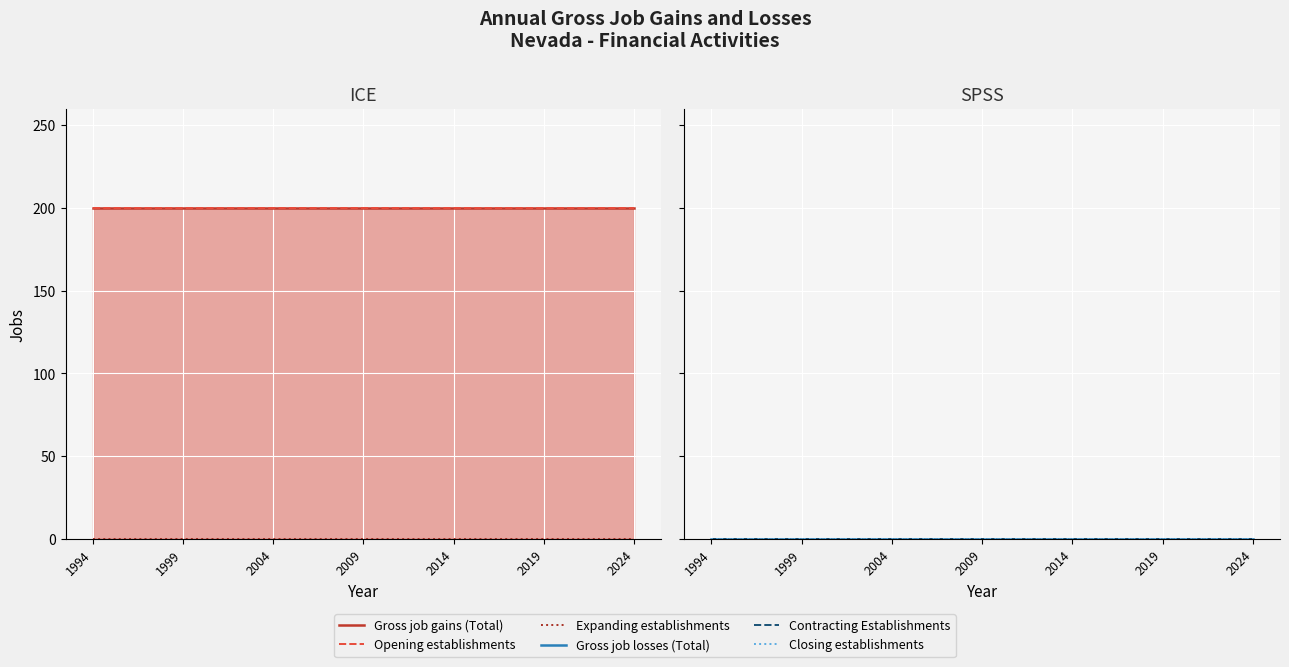

At which label is Contracting Establishments closest to 0?

1994